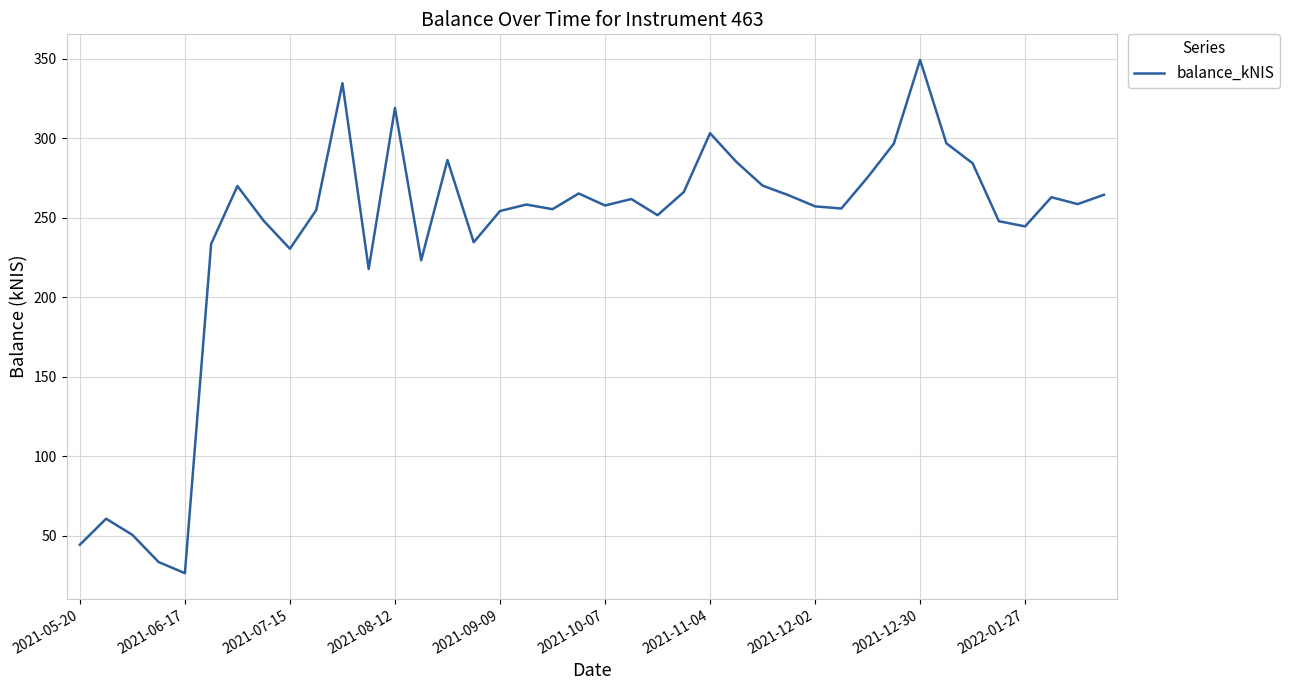

What is the difference between the maximum and minimum values?

322.8